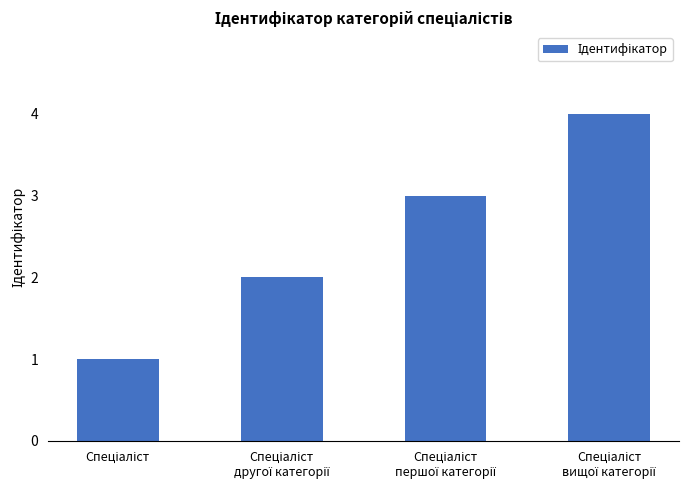

What is the maximum value shown in the chart?

4